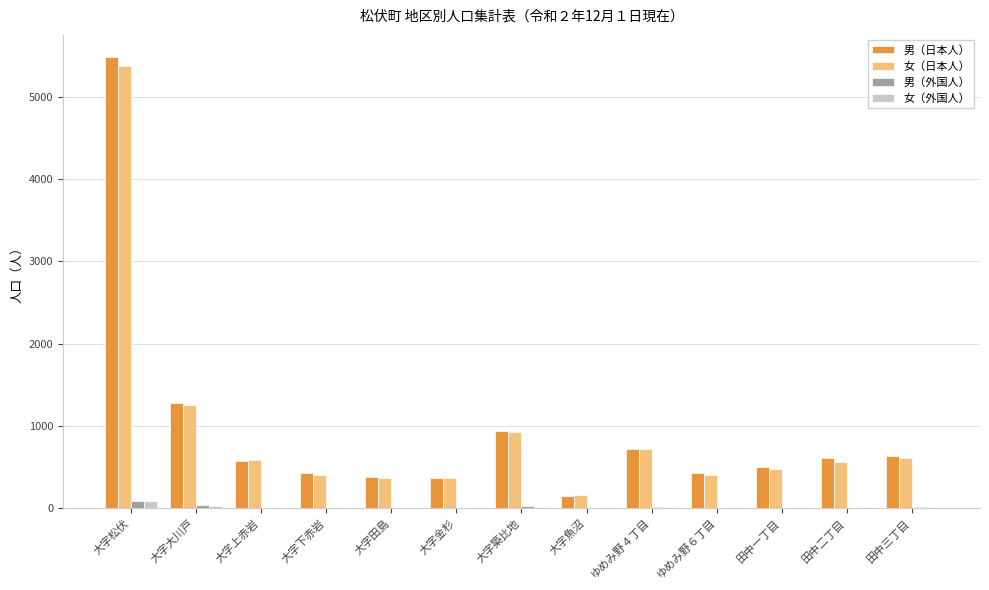

Is it true that 男（日本人） equals 578 at 大字上赤岩?

True